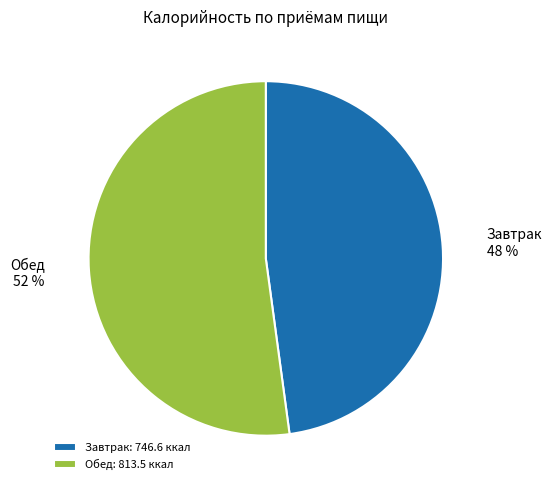

Is it true that Обед is 40% of the pie?

False